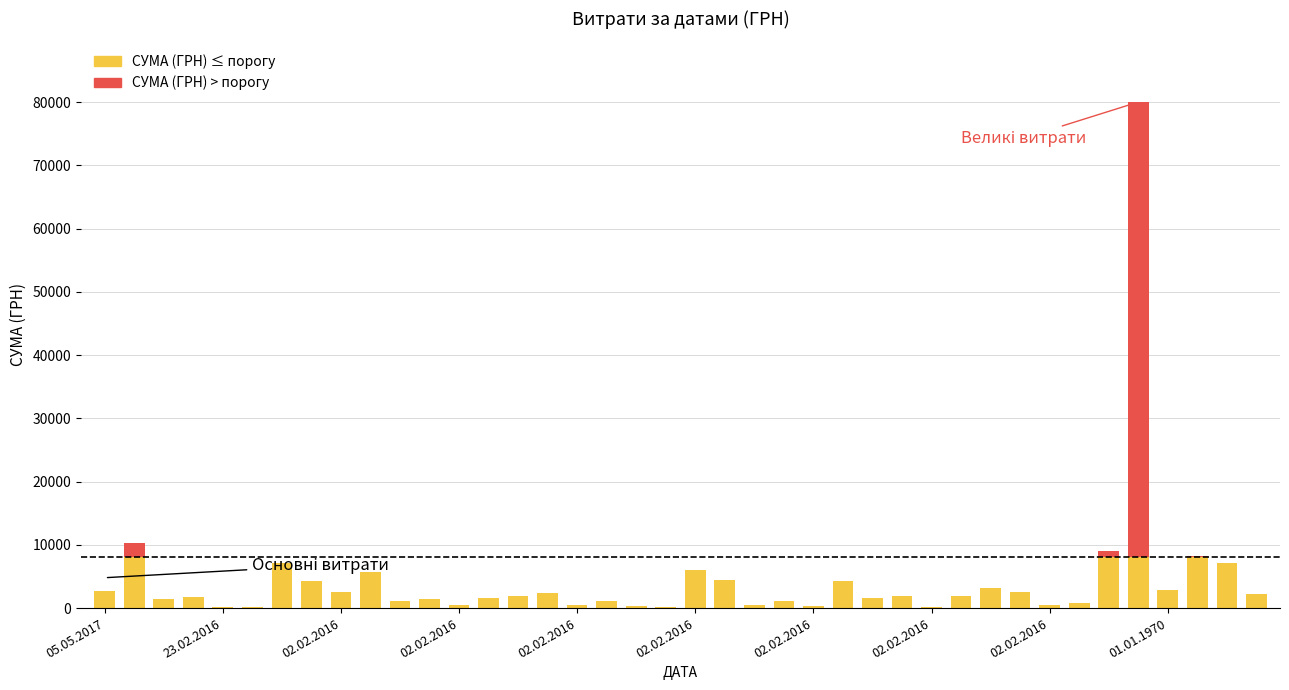

What are all the series names shown in the legend?

СУМА (ГРН) ≤ порогу, СУМА (ГРН) > порогу